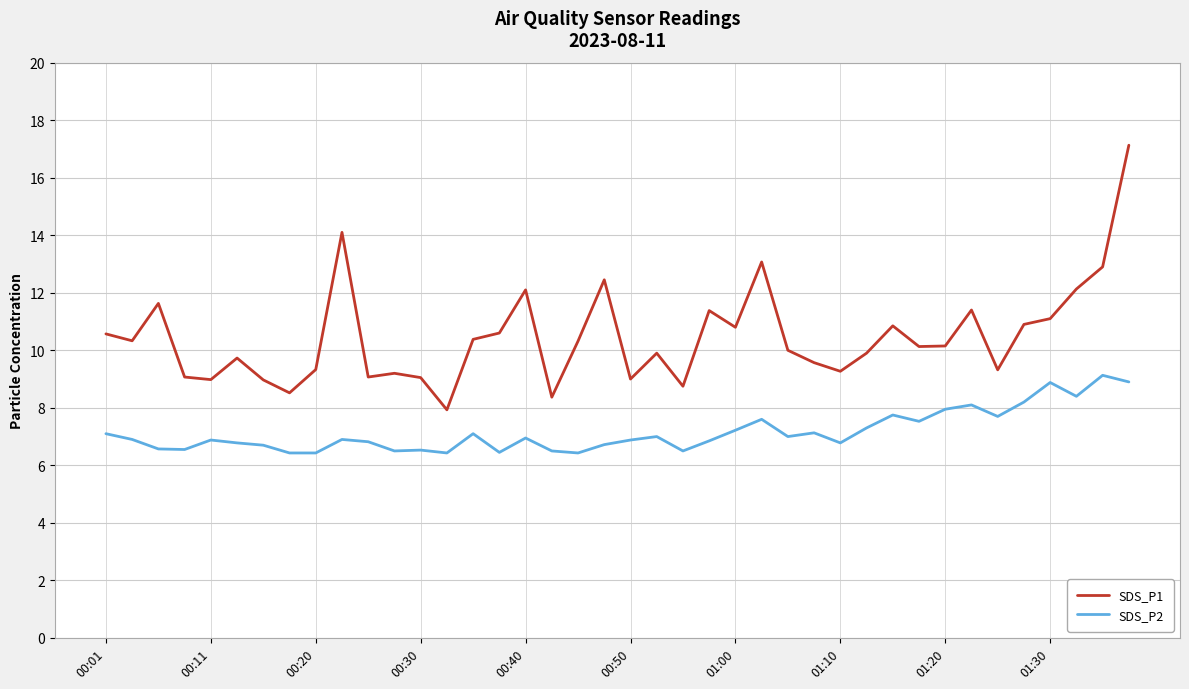

Which series has the widest spread of values?

SDS_P1